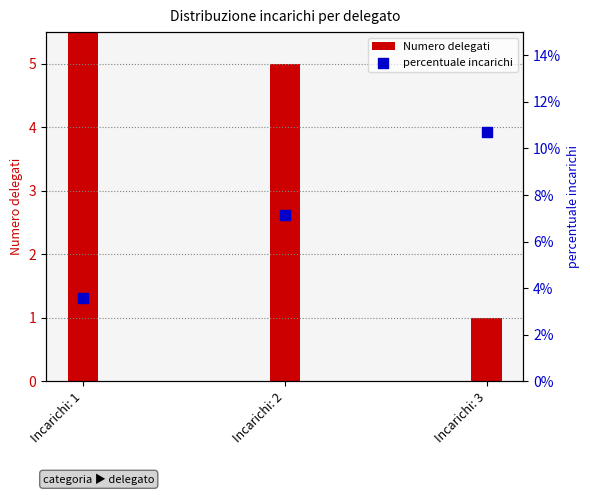

Which series has the widest spread of Y values?

Numero delegati